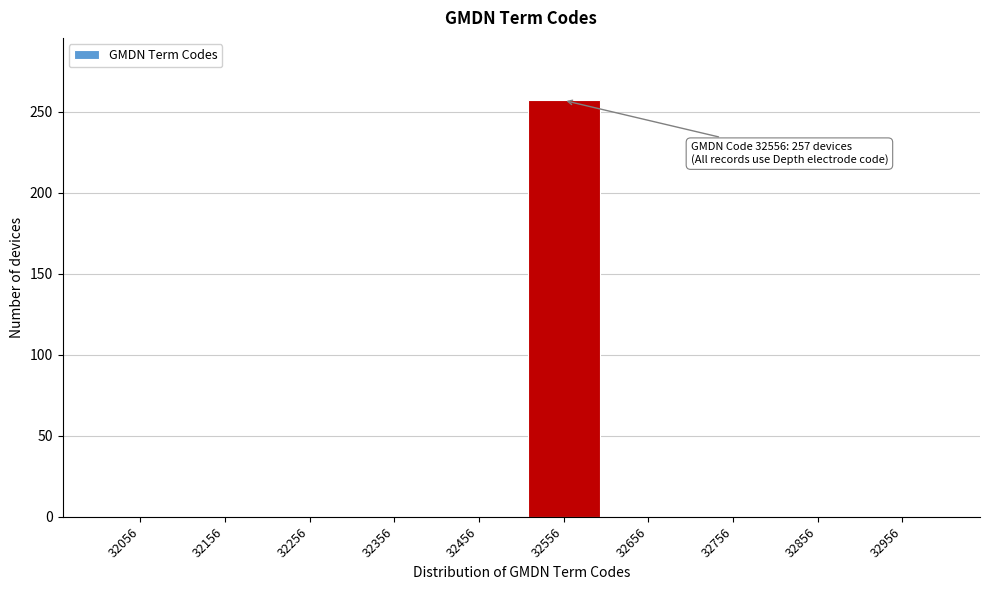

Reading left to right, what are all the values shown in this chart?

32056=0	32156=0	32256=0	32356=0	32456=0	32556=257	32656=0	32756=0	32856=0	32956=0